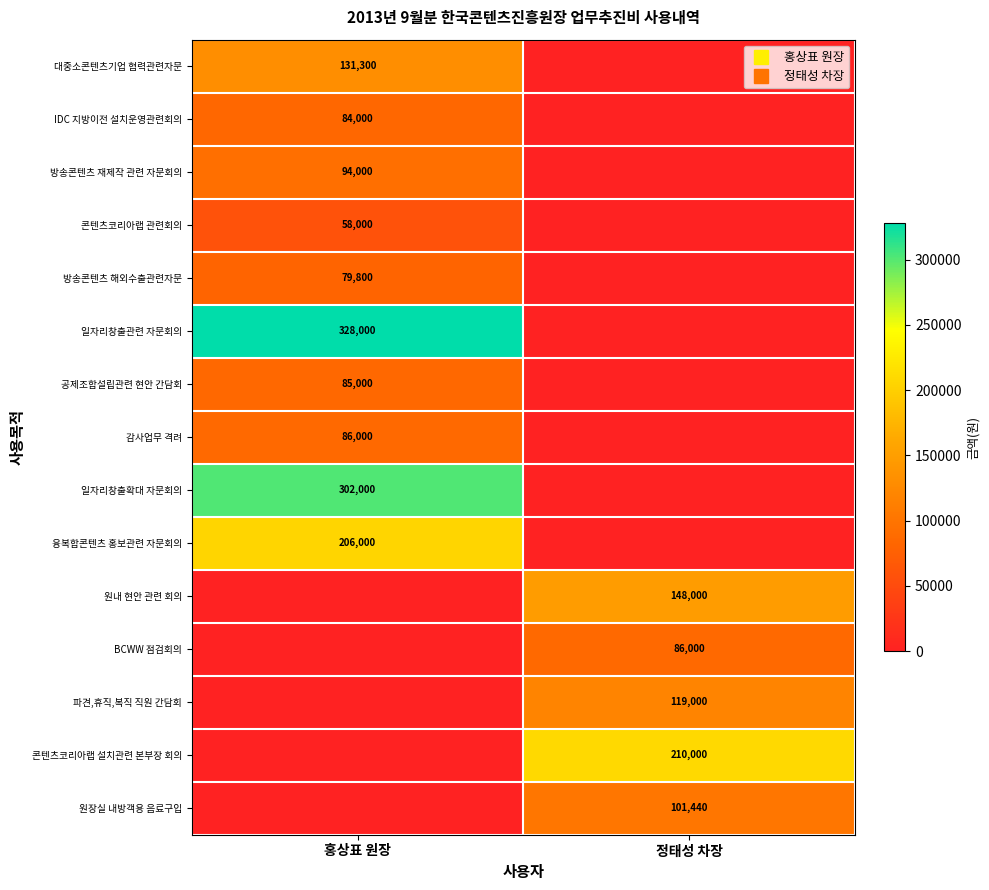

What is the average value of the 원장실 내방객용 음료구입 series?

50720